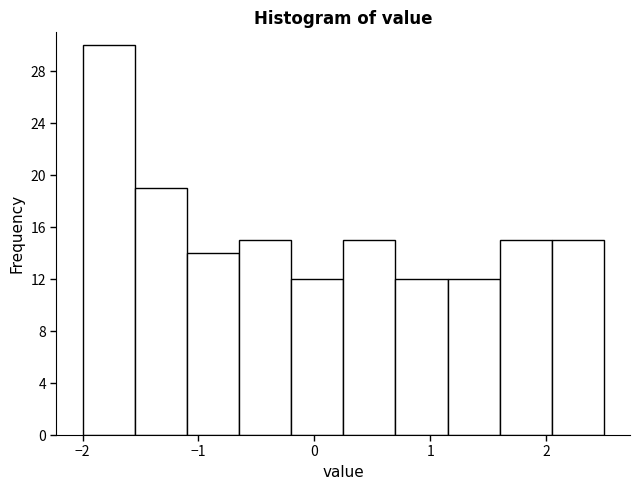

Reading left to right, transcribe this chart: for each bar, give the range it covers on the x-axis and its height. Neither the bar edges nor the heights are printed on the chart, so give them approximately, as read against the axes.

-2.00 to -1.55: 30
-1.55 to -1.10: 19
-1.10 to -0.65: 14
-0.65 to -0.20: 15
-0.20 to 0.25: 12
0.25 to 0.70: 15
0.70 to 1.15: 12
1.15 to 1.60: 12
1.60 to 2.05: 15
2.05 to 2.50: 15